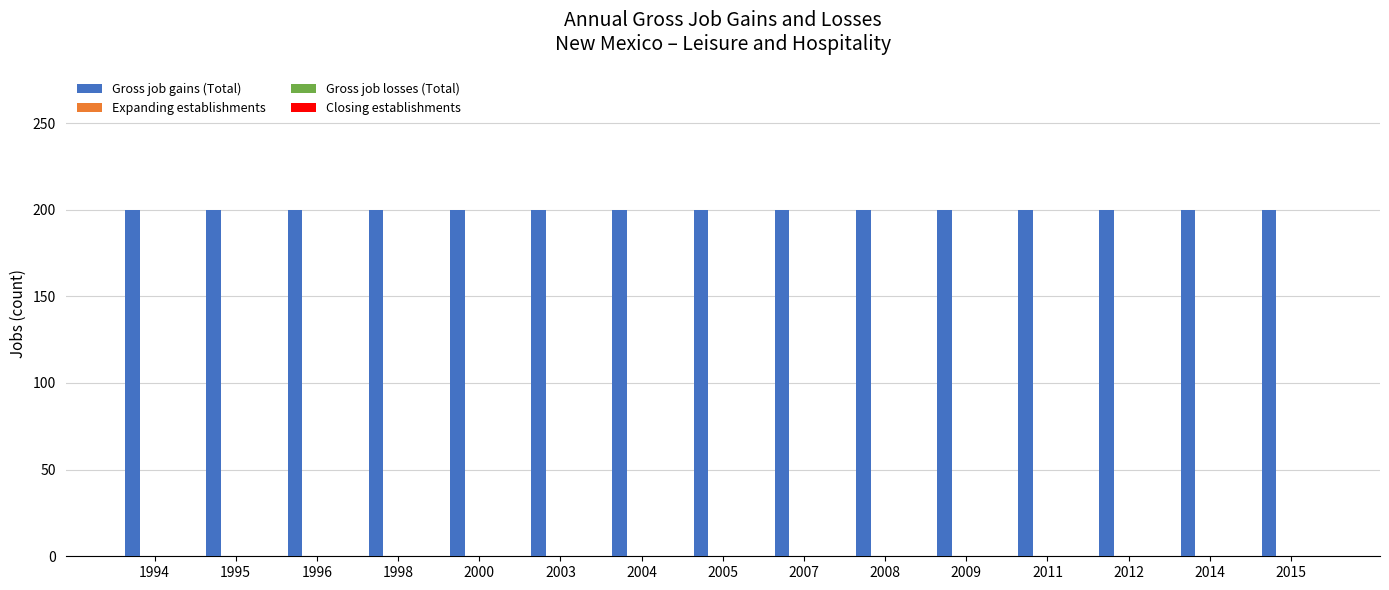

Is it true that Closing establishments equals 0 at 2005?

True